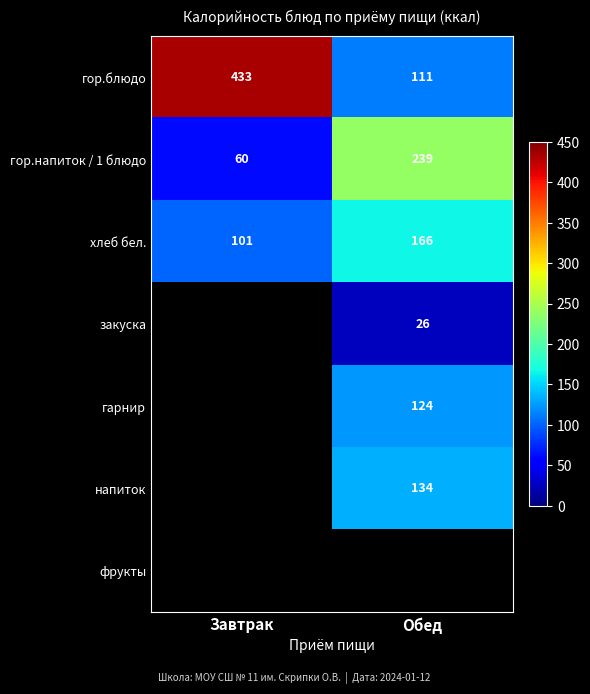

Rank the categories by хлеб бел. value from highest to lowest.

Обед, Завтрак